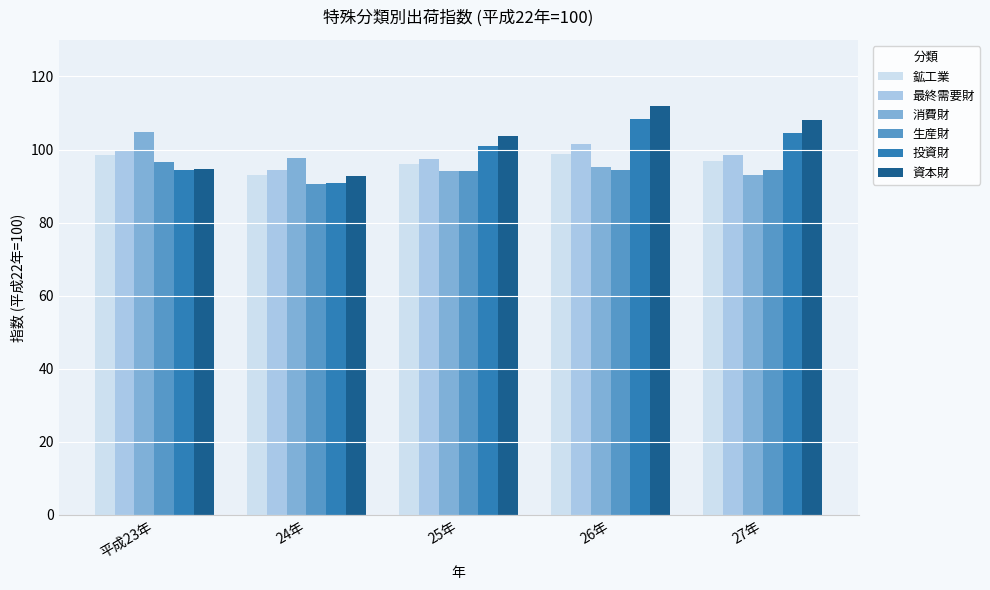

Is the value of 資本財 at 25年 greater than the value of 投資財 at 25年?

Yes